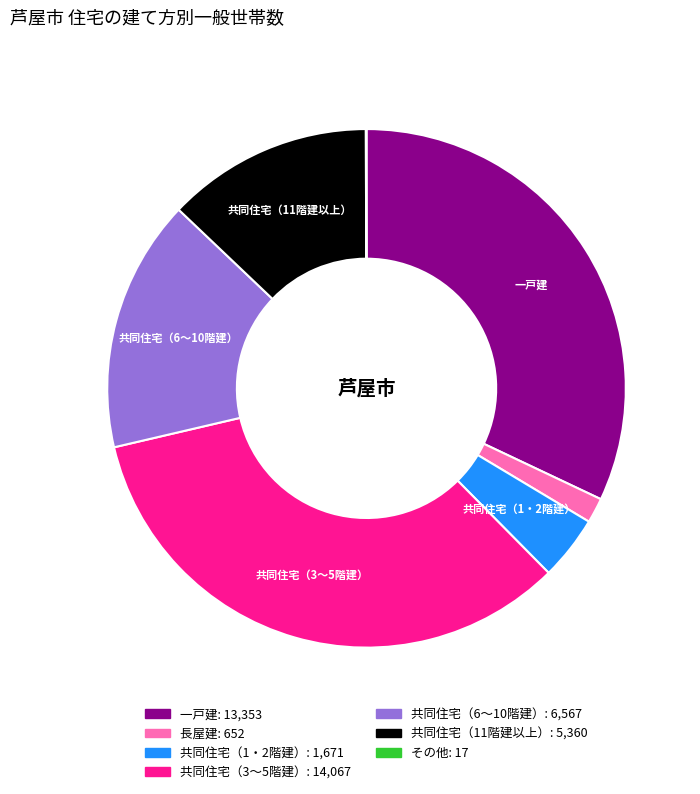

Is it true that 一戸建 is 40% of the pie?

False